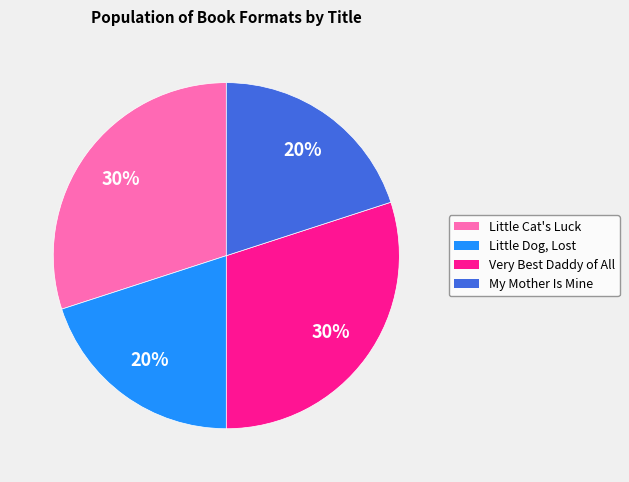

What percentage is the My Mother Is Mine slice, to the nearest percent?

20%